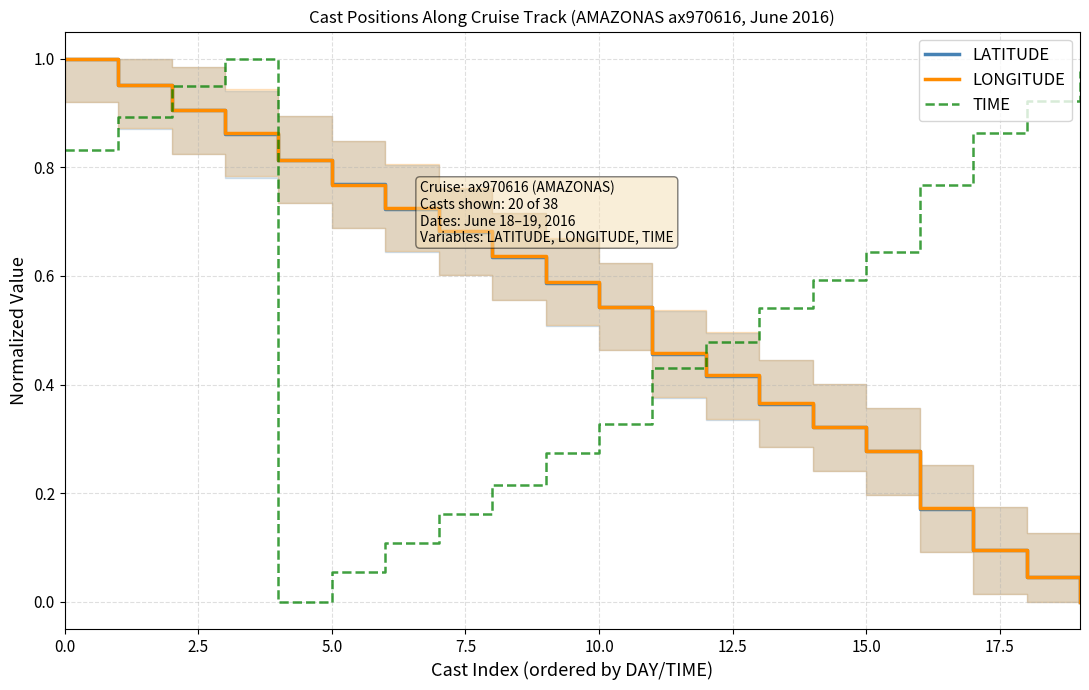

What is the difference between the second highest and minimum values in the LATITUDE series?

1.0